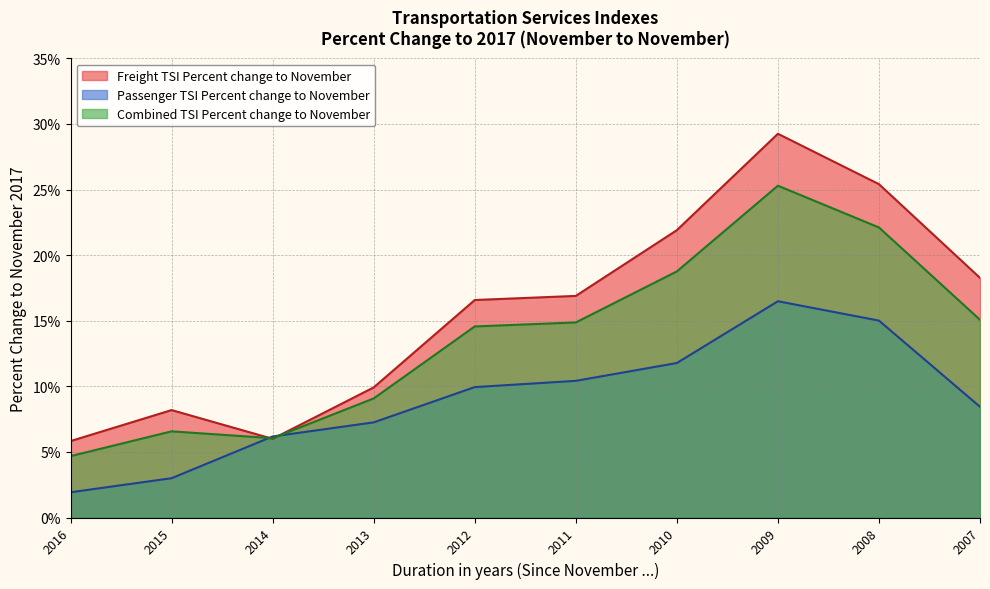

Reading left to right, extract all data points from this chart.

Freight TSI Percent change to November: 5.8	8.2	6.0	9.9	16.6	16.9	21.9	29.2	25.4	18.3
Passenger TSI Percent change to November: 1.9	3.0	6.2	7.3	9.9	10.4	11.8	16.5	15.0	8.4
Combined TSI Percent change to November: 4.7	6.6	6.0	9.1	14.6	14.9	18.8	25.3	22.1	15.1